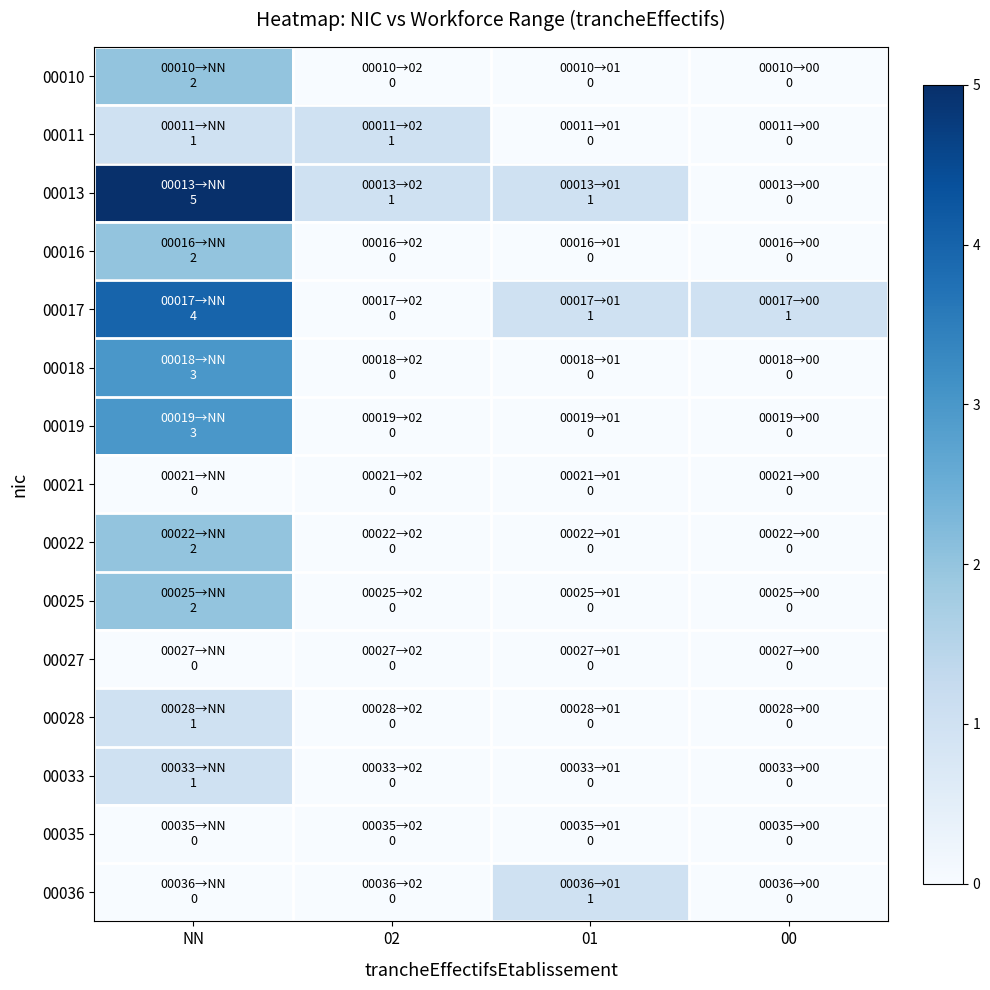

Rank the series at 00 from lowest to highest value.

00010, 00011, 00013, 00016, 00018, 00019, 00021, 00022, 00025, 00027, 00028, 00033, 00035, 00036, 00017